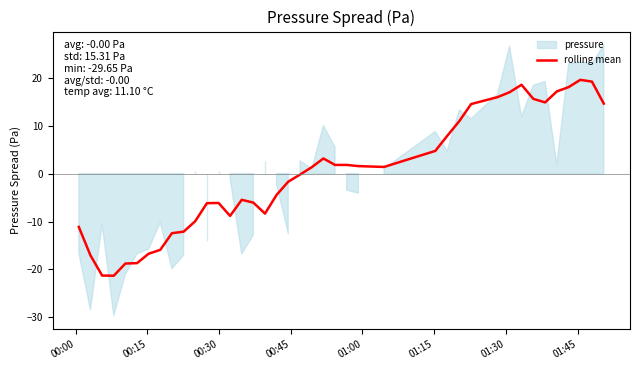

What is the minimum value for rolling mean?

-21.3